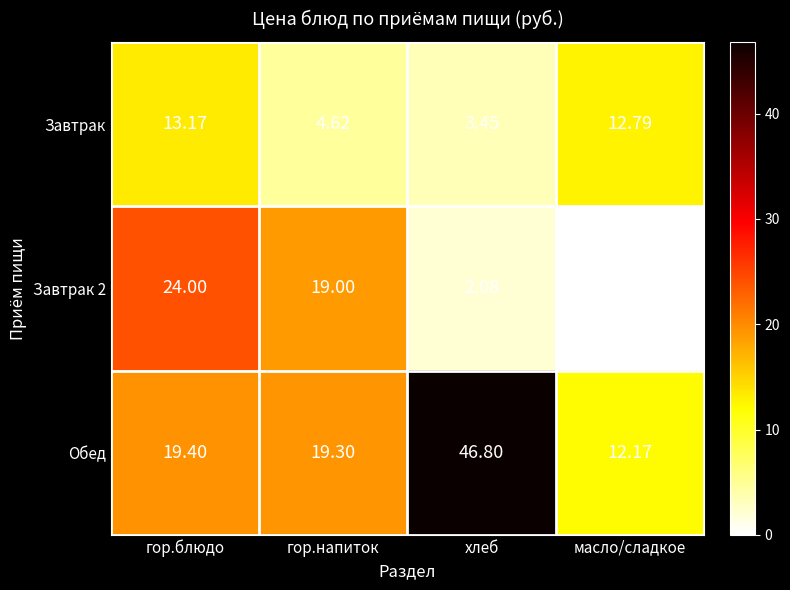

Which category has the lowest value across all series?

масло/сладкое